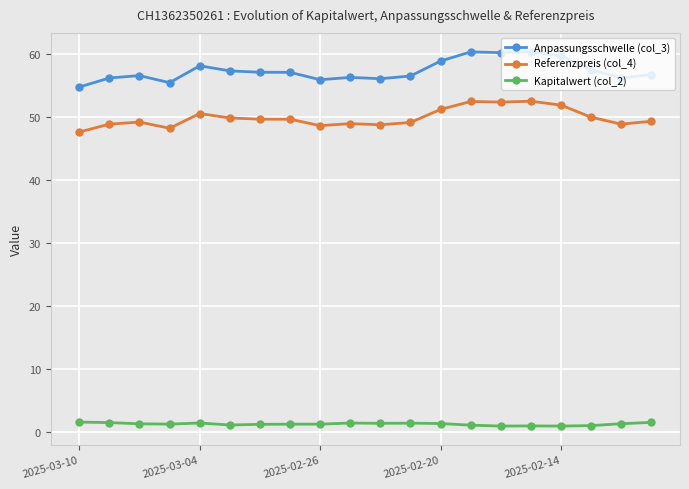

True or false: Anpassungsschwelle (col_3) and Referenzpreis (col_4) intersect in this chart.

False